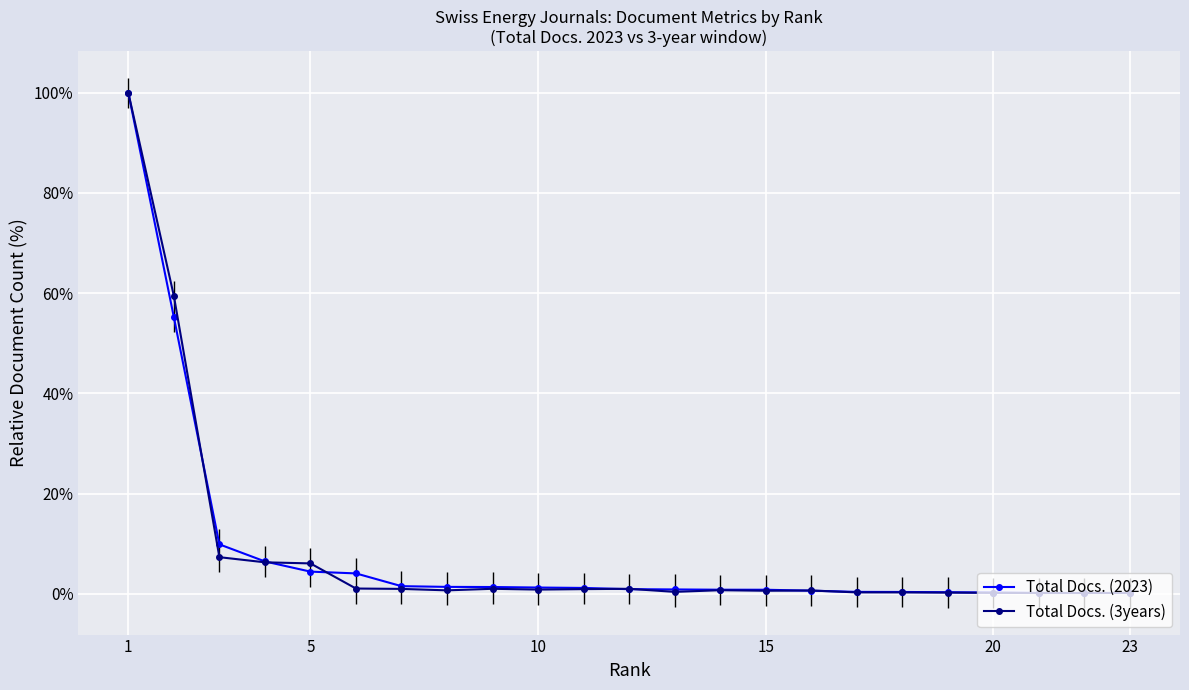

At which category is the sum across all series the highest?

1